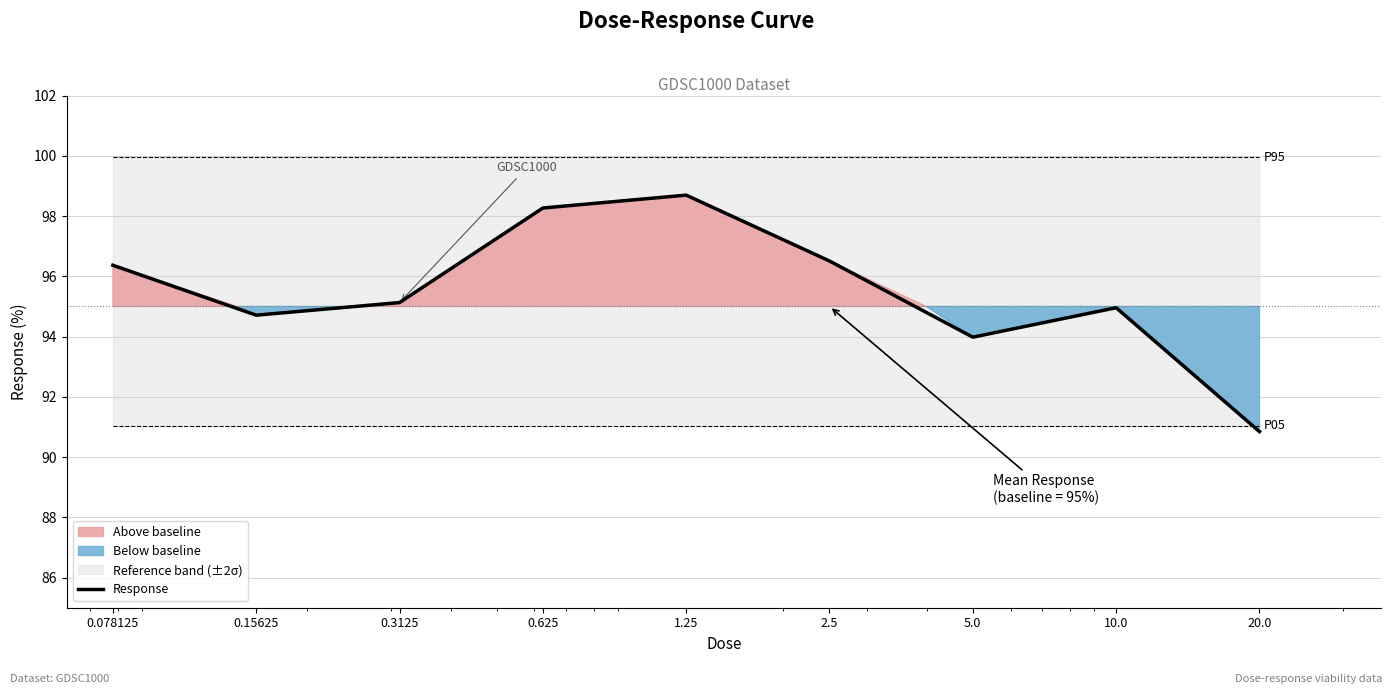

What is the label of the 8th point from the right?

0.15625